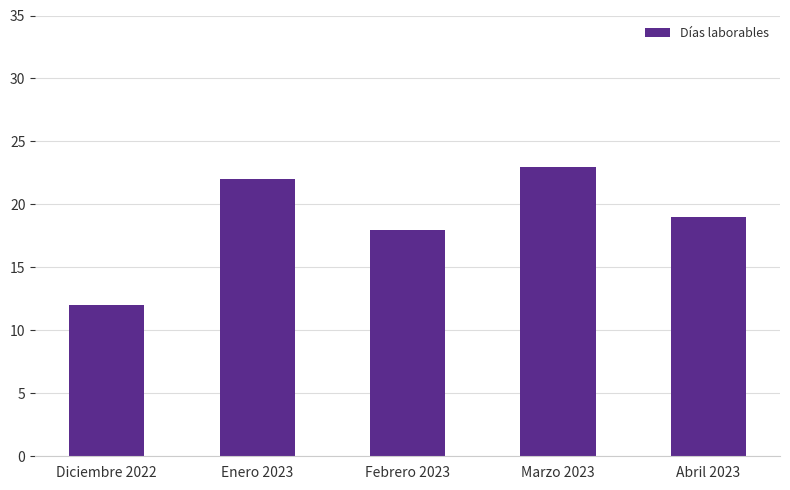

Reading left to right, what are all the values shown in this chart?

Diciembre 2022=12	Enero 2023=22	Febrero 2023=18	Marzo 2023=23	Abril 2023=19